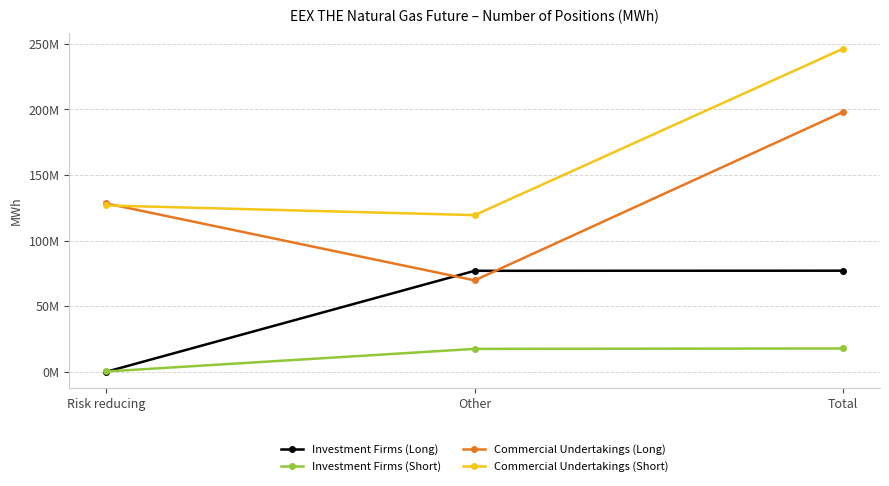

The value of Commercial Undertakings (Short) at Other is 119438705. True or false?

True